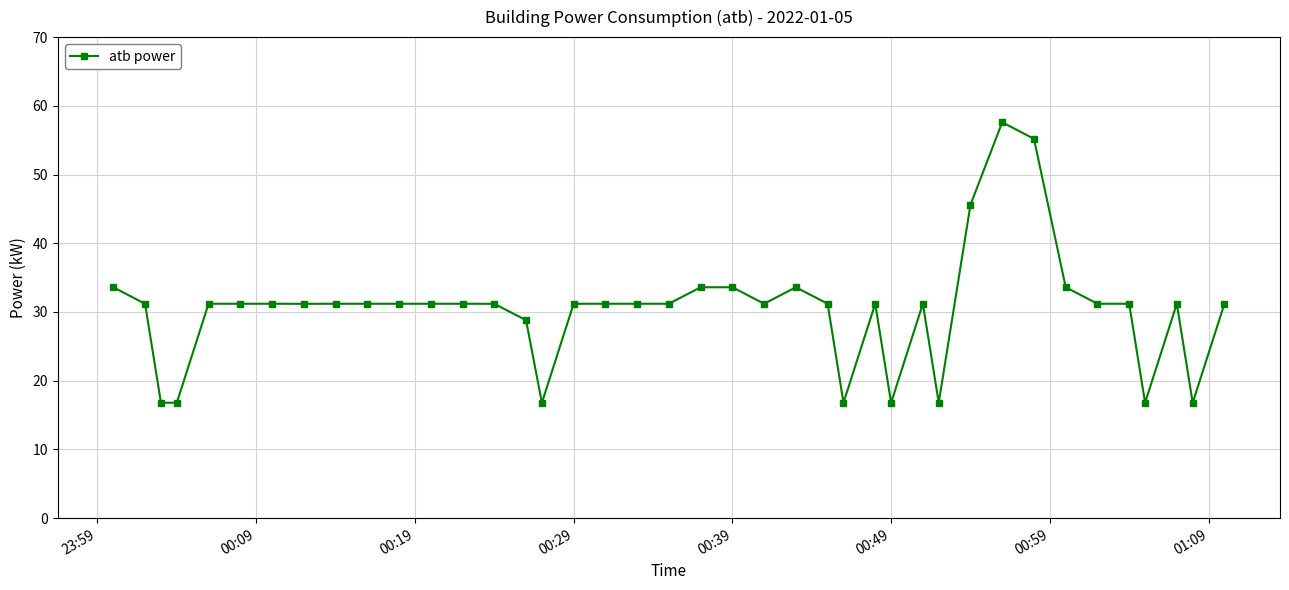

How many distinct data groups are displayed?

1